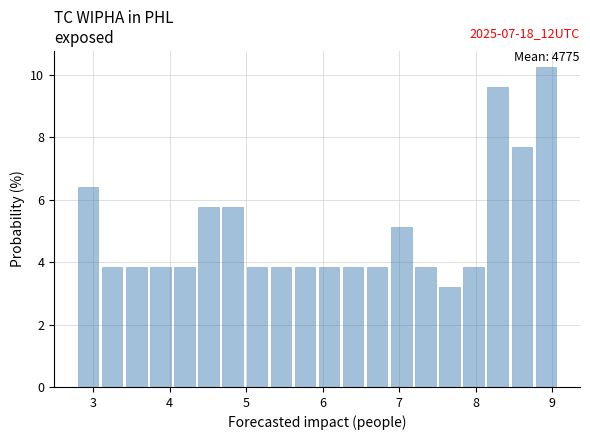

Read against the x-axis, roughly where is the centre of the tallest bar?

8.9